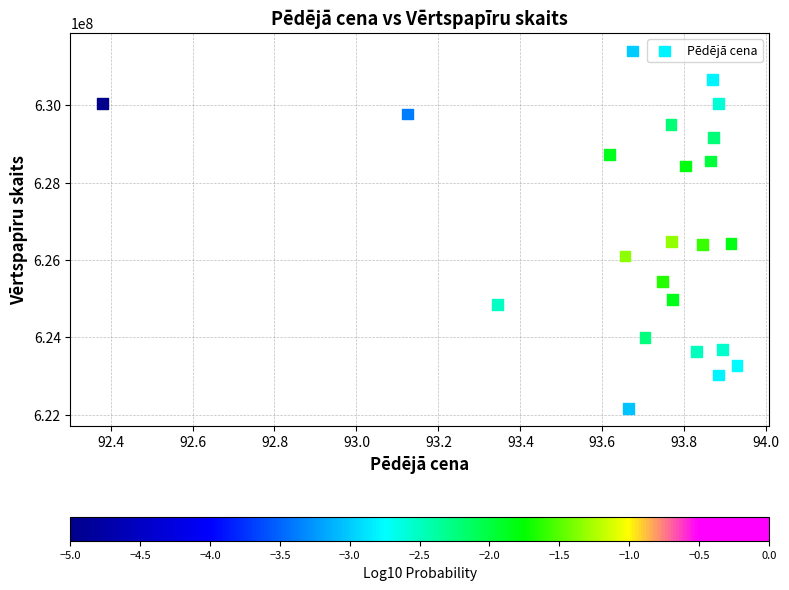

What is the range of X values (max minus min)?

1.5